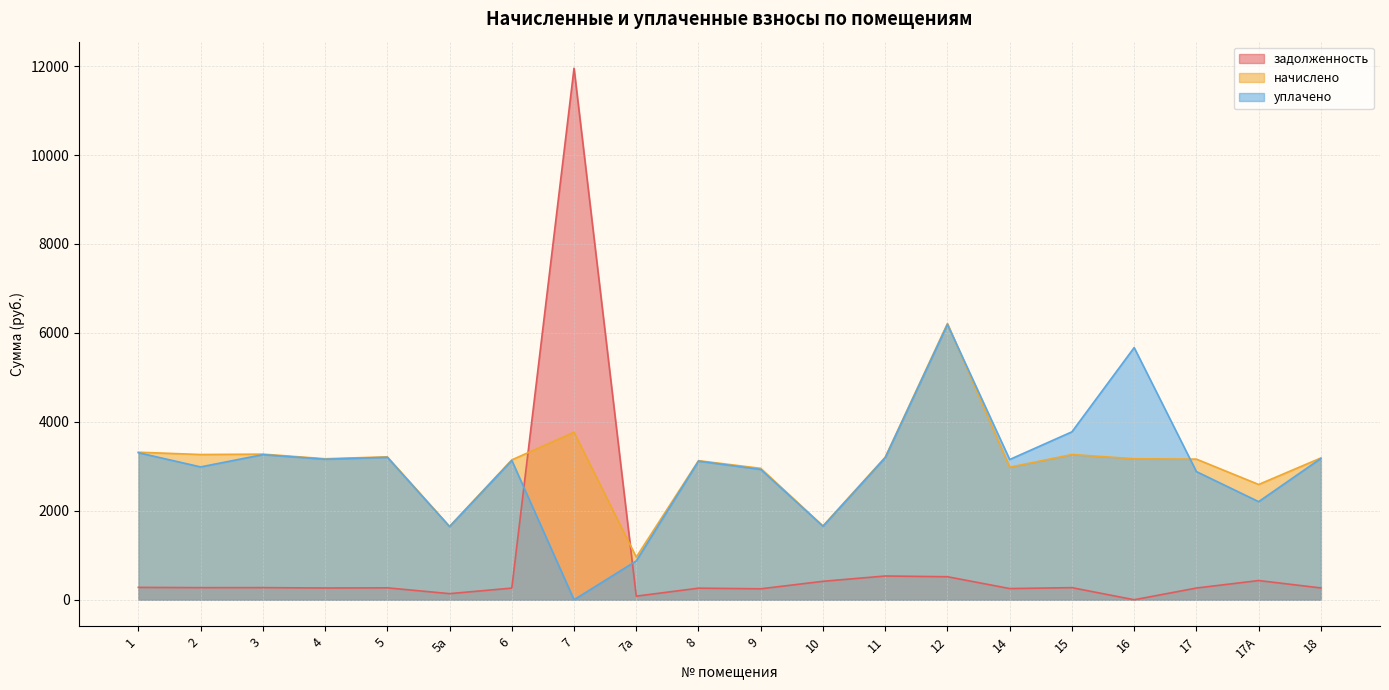

Where do начислено and задолженность first cross each other?

6 and 7